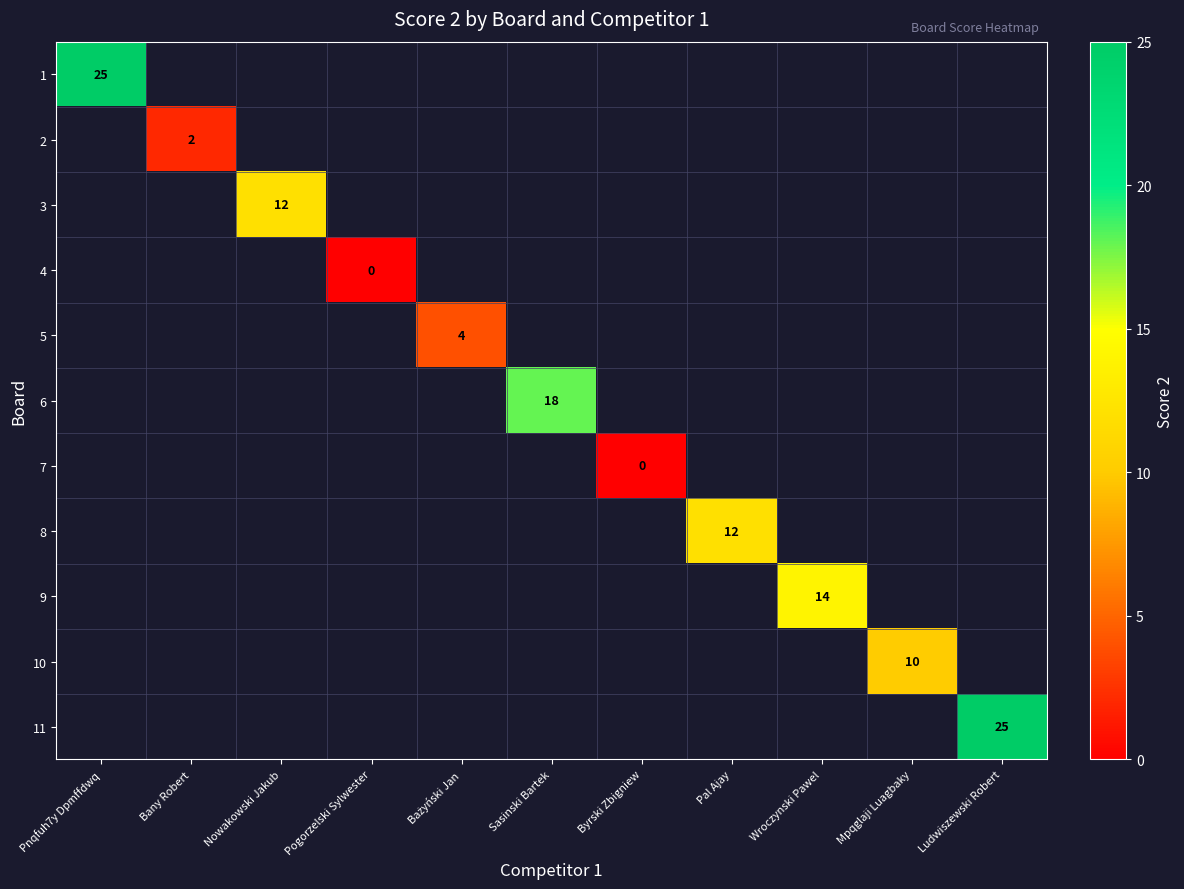

At Bażyński Jan, list the series in order from smallest to largest.

1, 2, 3, 4, 5, 6, 7, 8, 9, 10, 11